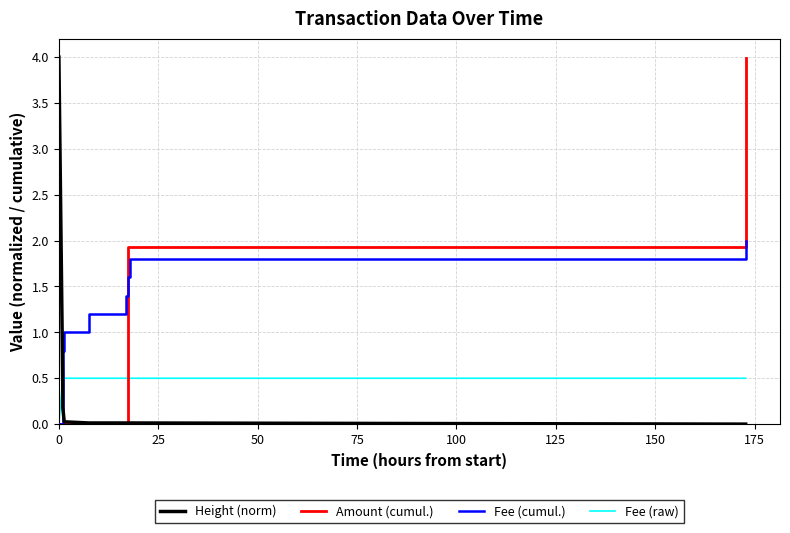

Reading left to right, list all the values displayed in this chart.

Height (norm): 4.0	0.4	0.4	0.4	0.2	0.0	0.0	0.0	0.0	0.0	0.0
Amount (cumul.): 0.0	0.0	0.0	0.0	0.0	0.0	0.0	0.0	1.9	1.9	4.0
Fee (cumul.): 0.0	0.2	0.4	0.6	0.8	1.0	1.2	1.4	1.6	1.8	2.0
Fee (raw): 0.0	0.5	0.5	0.5	0.5	0.5	0.5	0.5	0.5	0.5	0.5